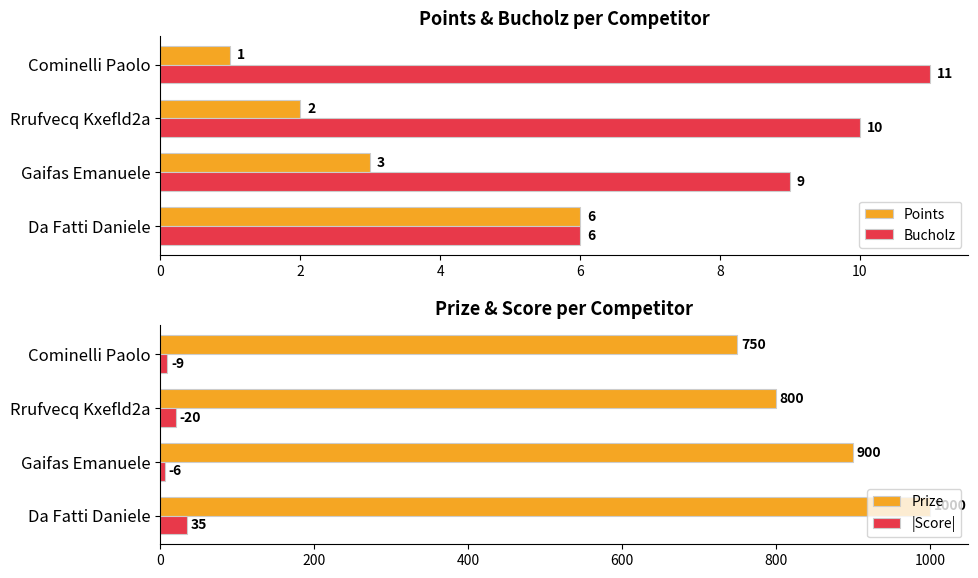

What is the sum of the Points values at Da Fatti Daniele and Cominelli Paolo?

7